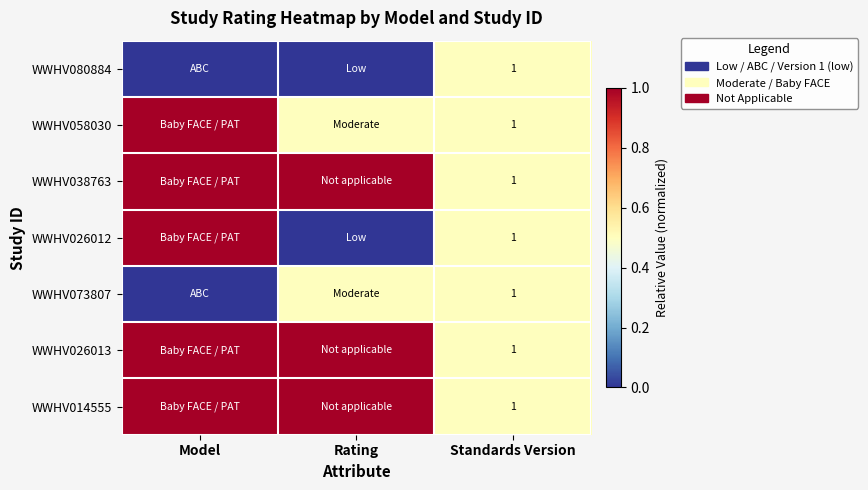

Is it true that WWHV073807 equals 1.0 at Standards Version?

True